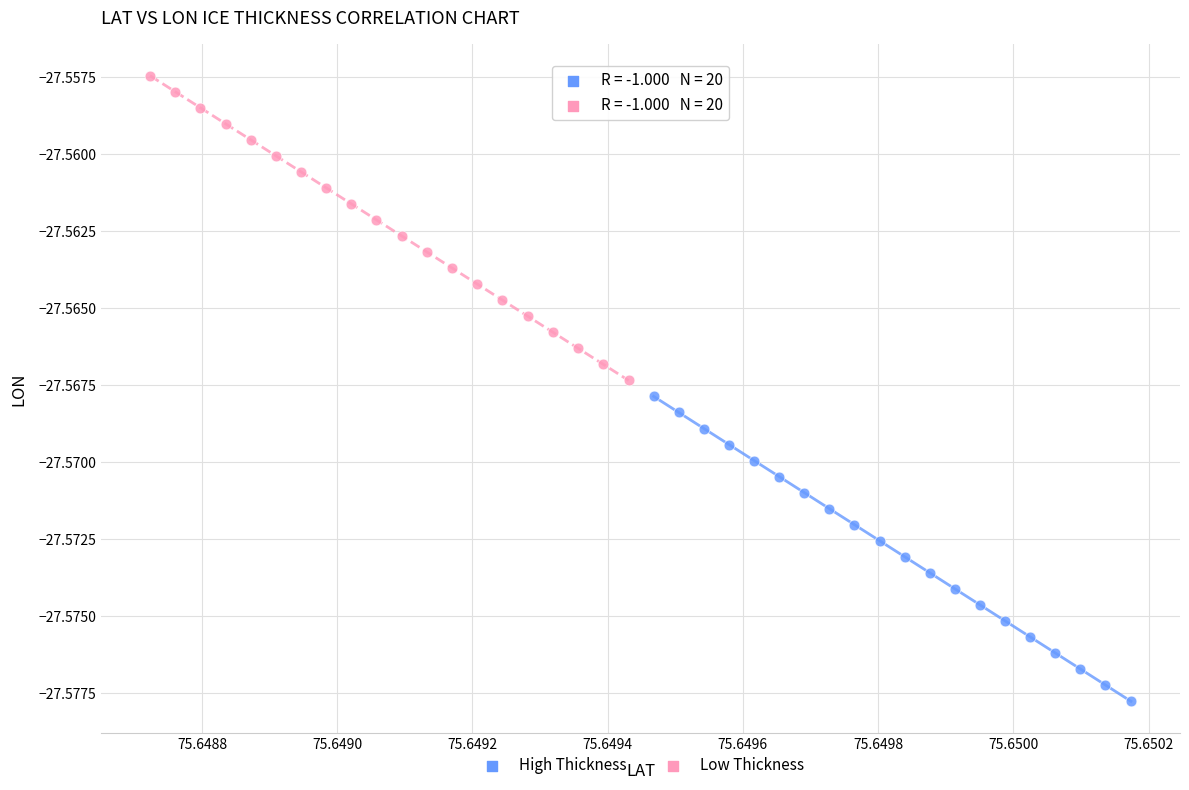

Which series contains the lowest Y value?

High Thickness